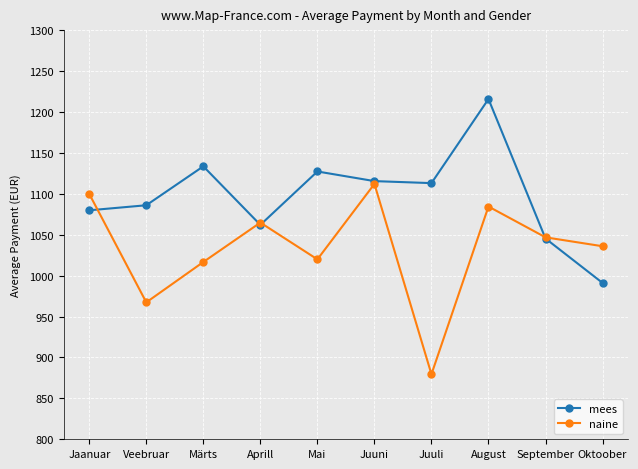

Which category has the lowest value across all series?

Juuli